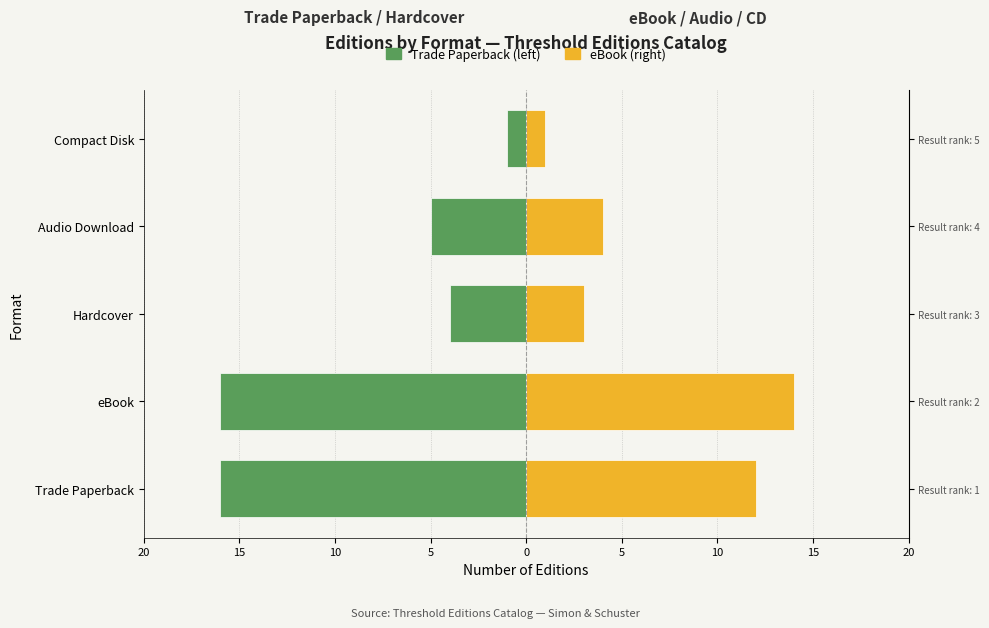

Count the number of data series in this chart.

2